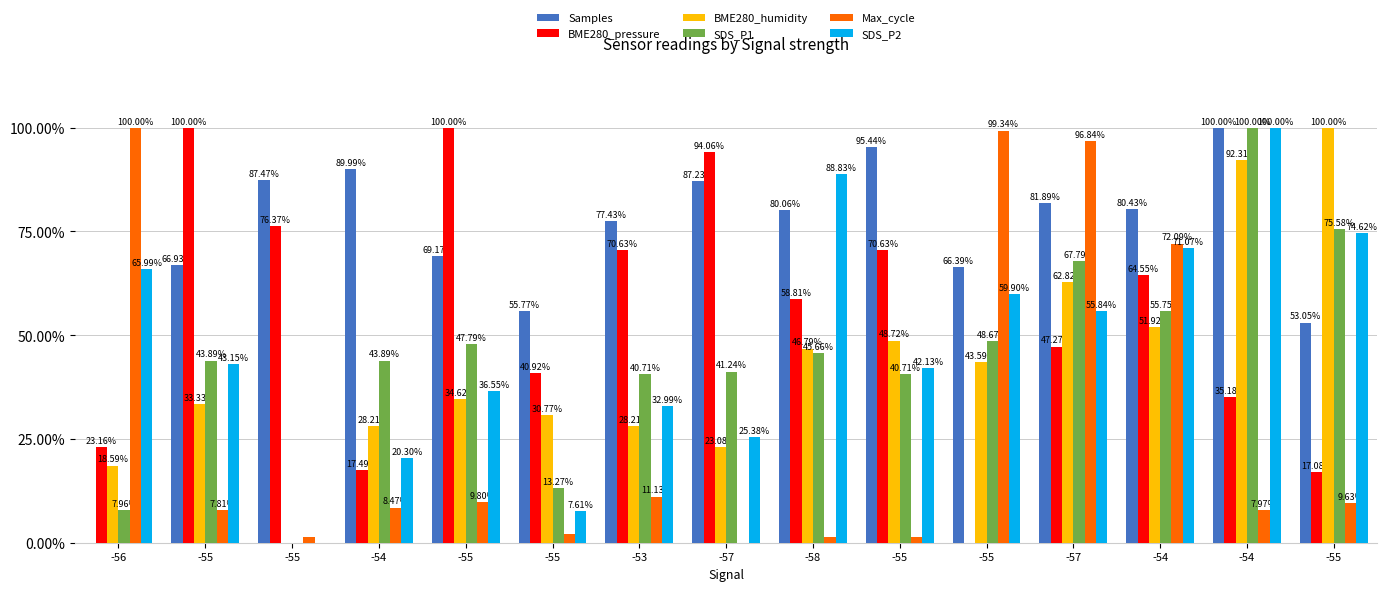

How many values in Samples are above zero?

14